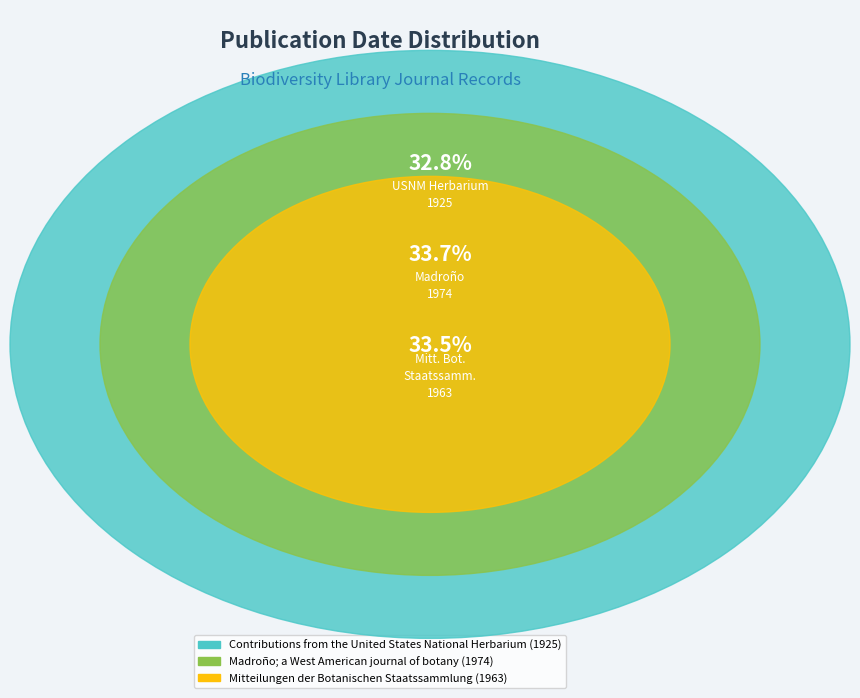

What is the change in value from Contributions from the United States National Herbarium (1925) to Mitteilungen der Botanischen Staatssammlung (1963)?

+38